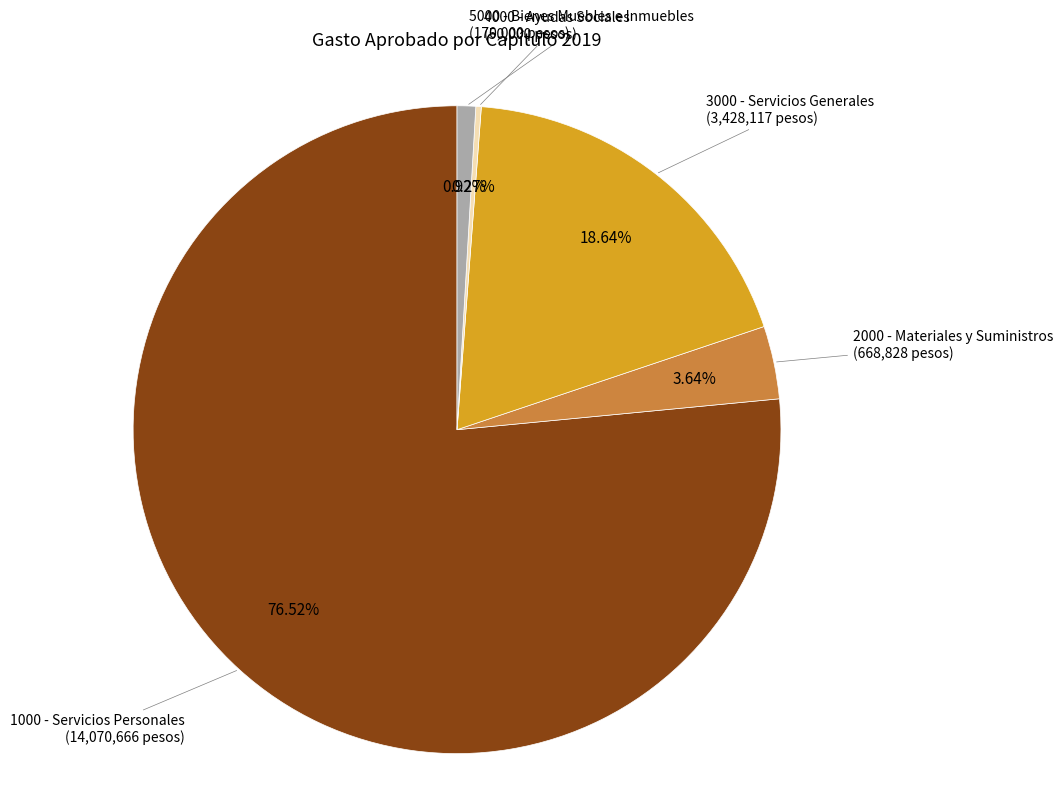

Is there any slice that represents more than half of the pie?

Yes